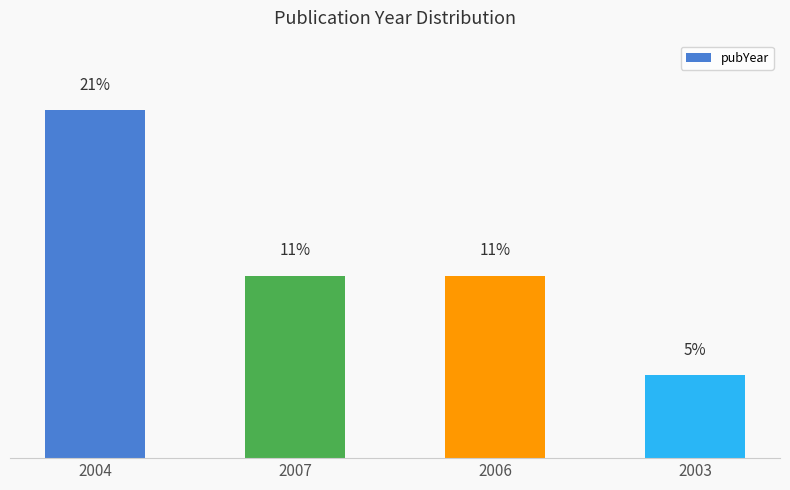

What is the average value?

12